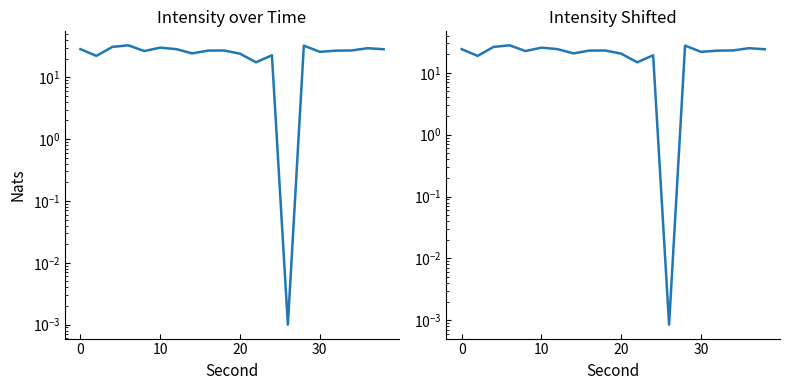

True or false: intensity(dBm) scaled and intensity(dBm) cross at least once.

False